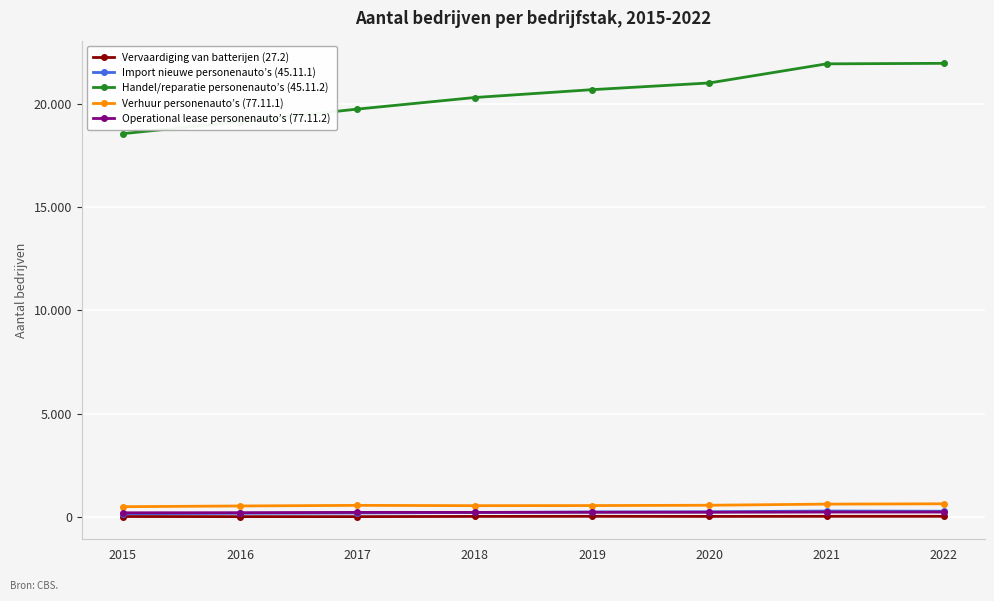

Rank the series at 2021 from lowest to highest value.

Vervaardiging van batterijen (27.2), Operational lease personenauto’s (77.11.2), Import nieuwe personenauto’s (45.11.1), Verhuur personenauto’s (77.11.1), Handel/reparatie personenauto’s (45.11.2)